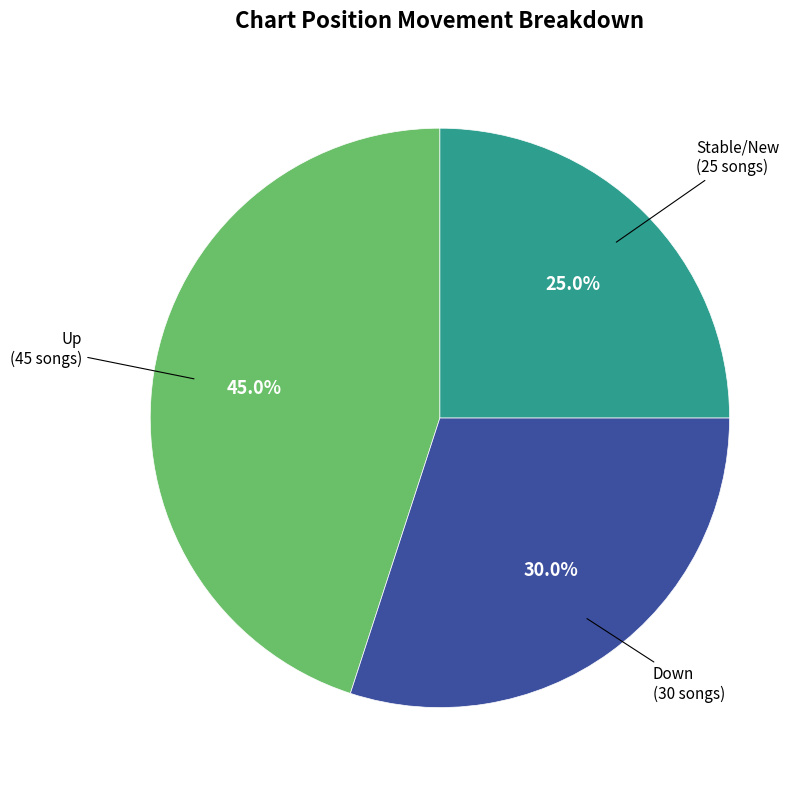

Does any single category account for the majority?

No